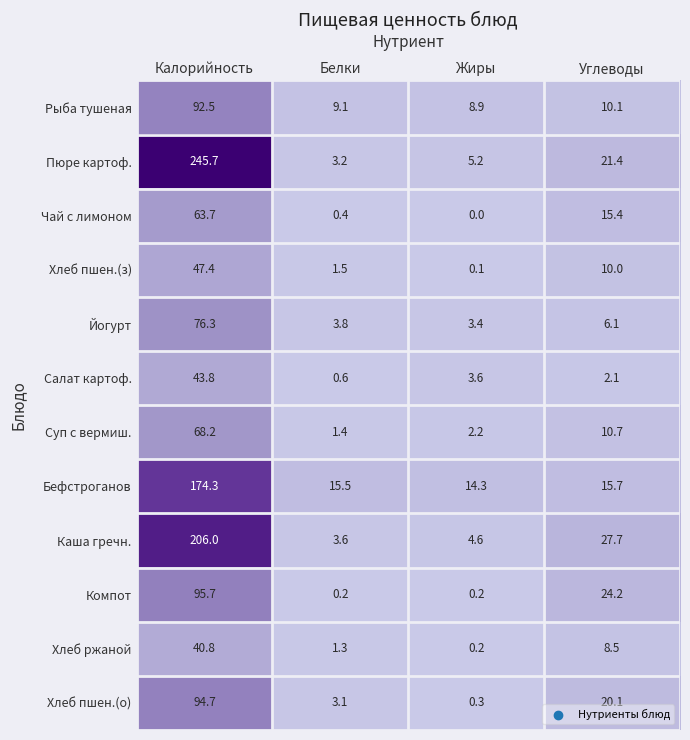

Which category has the highest value across all series?

Калорийность